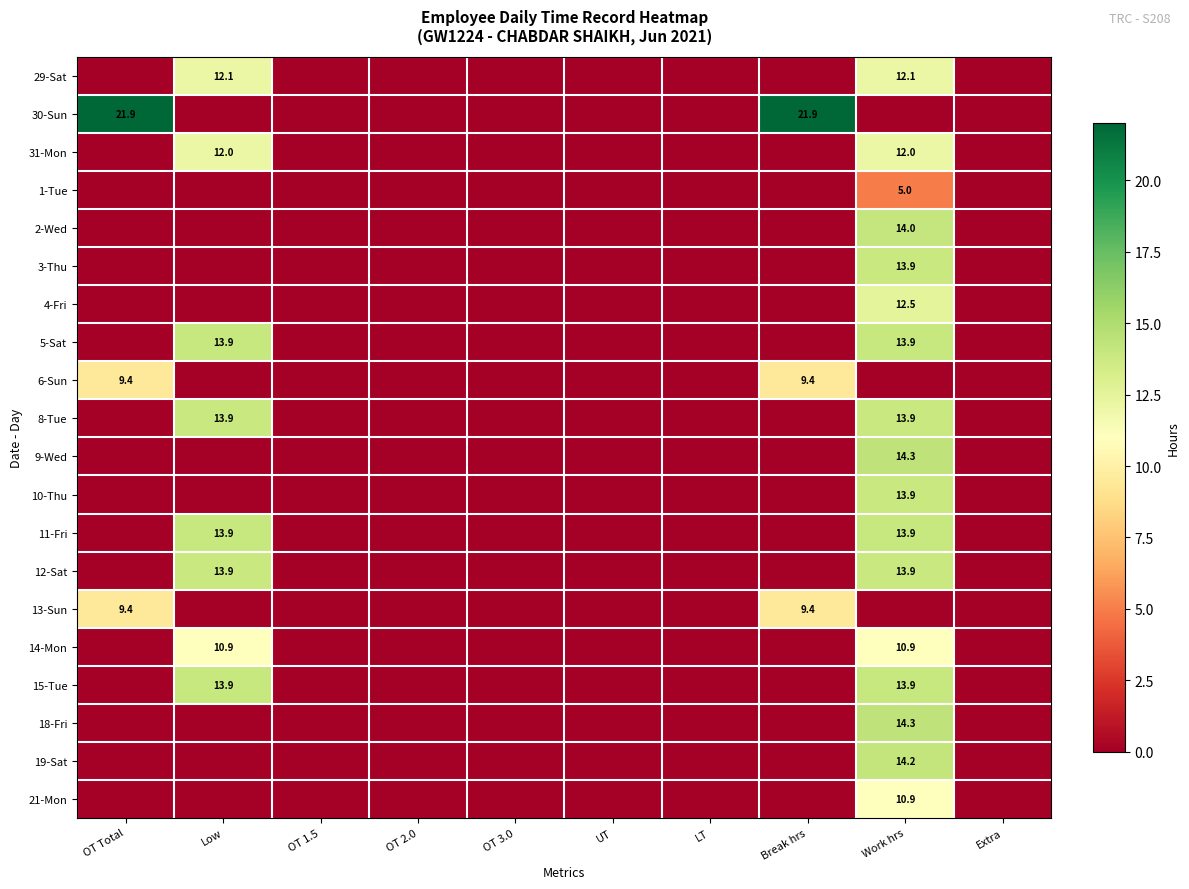

Is it true that 5-Sat equals 23.4 at Low?

False